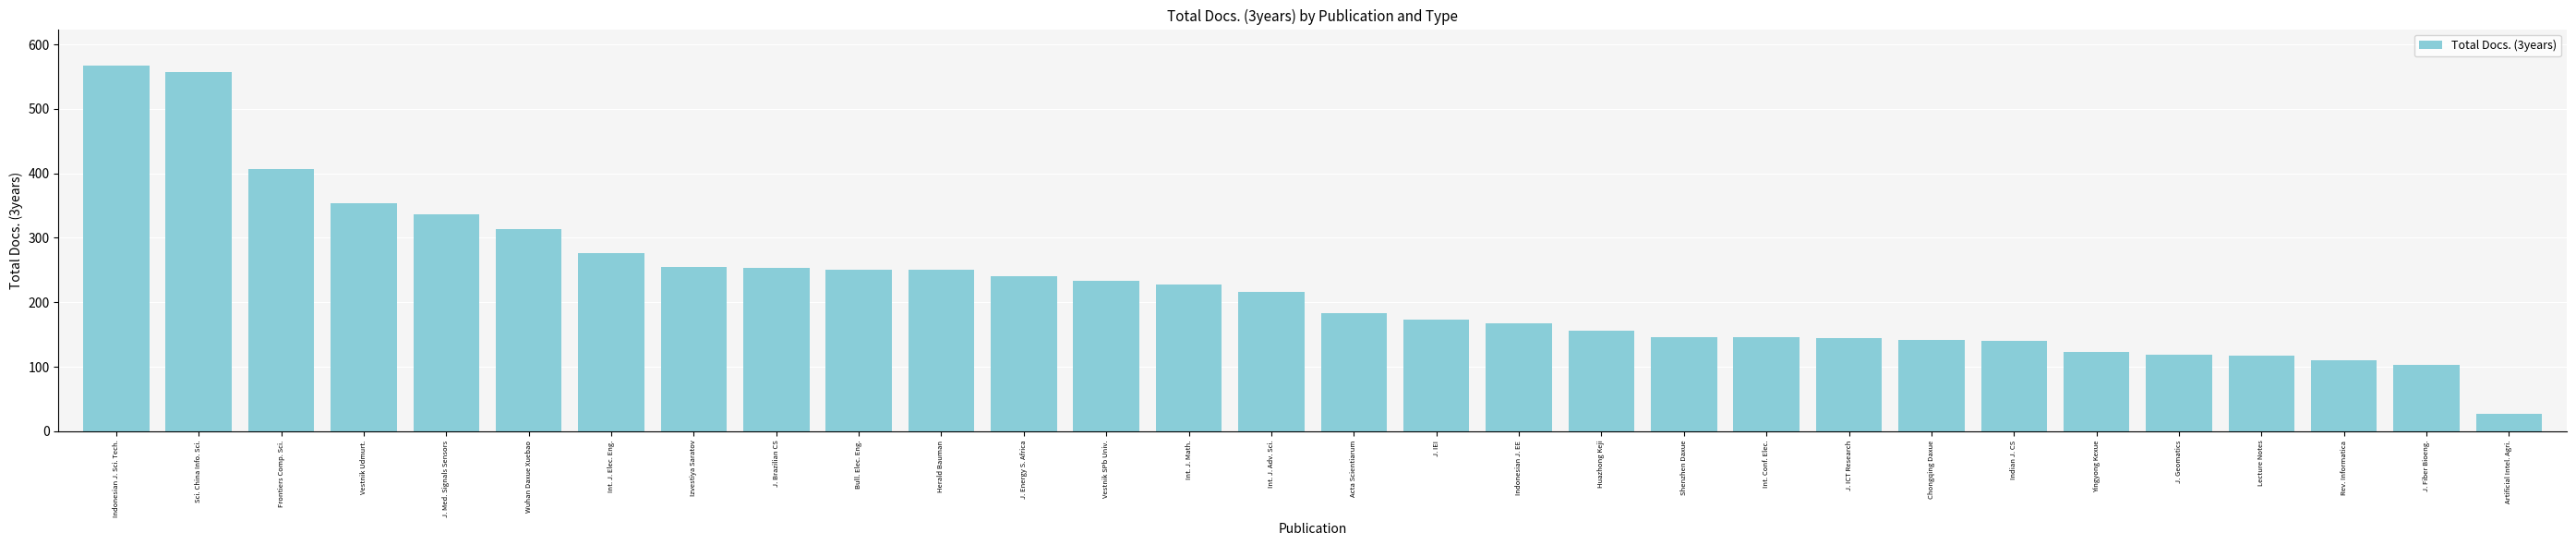

True or false: the data shows 63 at Rev. Informatica.

False